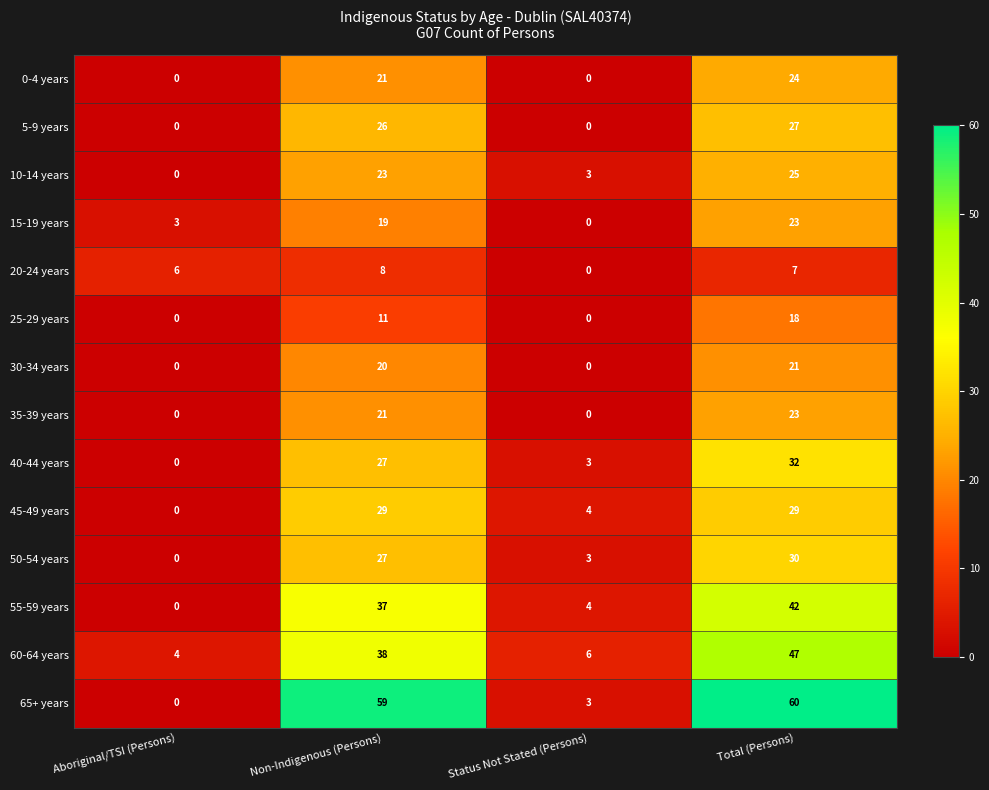

Which series has the widest spread of values?

65+ years